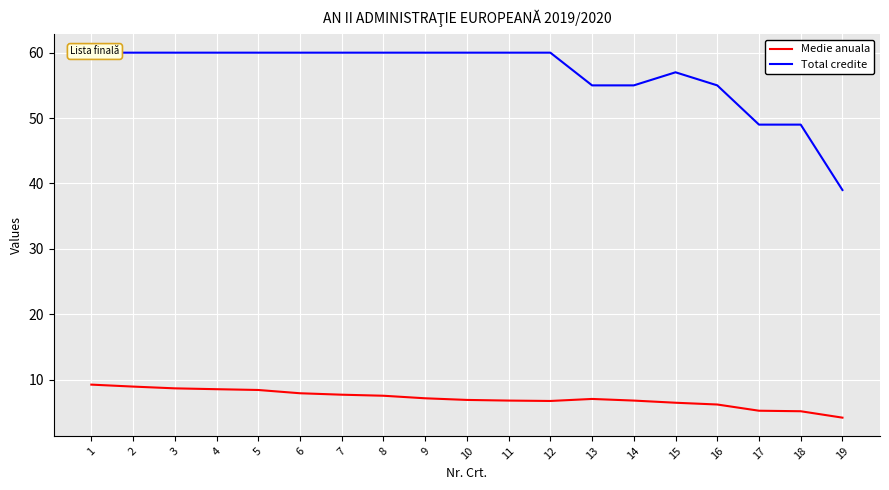

Reading left to right, extract all data points from this chart.

Medie anuala: 1=9.2	2=8.9	3=8.7	4=8.6	5=8.4	6=7.9	7=7.7	8=7.5	9=7.2	10=6.9	11=6.8	12=6.8	13=7.1	14=6.8	15=6.5	16=6.2	17=5.3	18=5.2	19=4.2
Total credite: 1=60.0	2=60.0	3=60.0	4=60.0	5=60.0	6=60.0	7=60.0	8=60.0	9=60.0	10=60.0	11=60.0	12=60.0	13=55.0	14=55.0	15=57.0	16=55.0	17=49.0	18=49.0	19=39.0